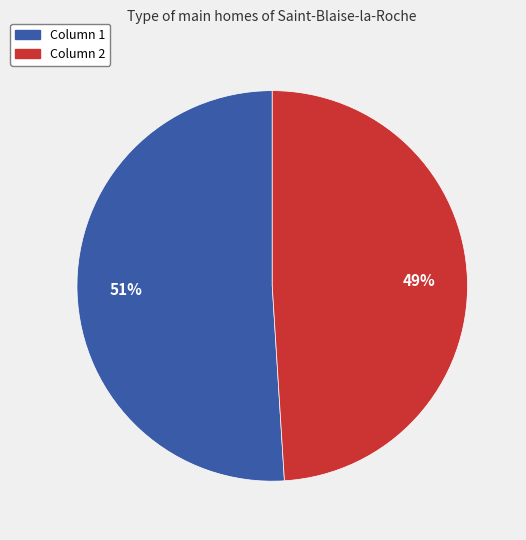

To the nearest percent, what is the difference between the largest and smallest slice percentages?

2%